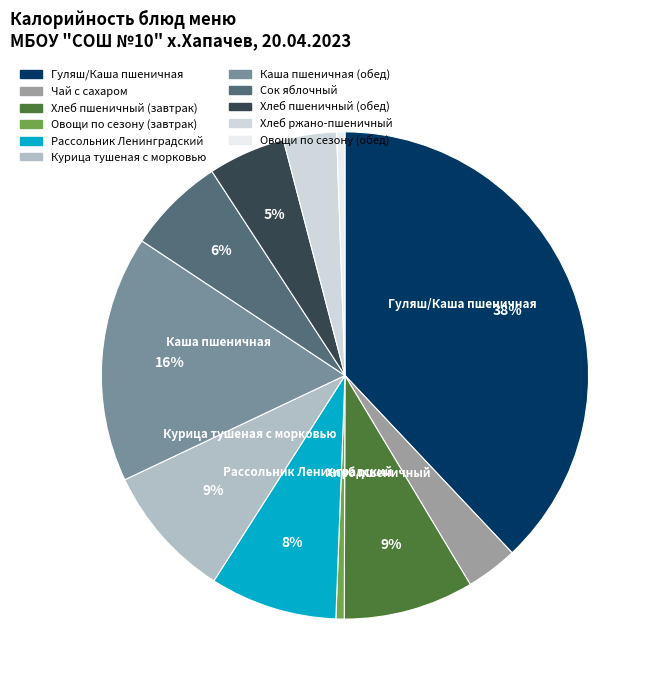

Combined, do Чай с сахаром and Овощи по сезону (обед) account for over 50%?

No